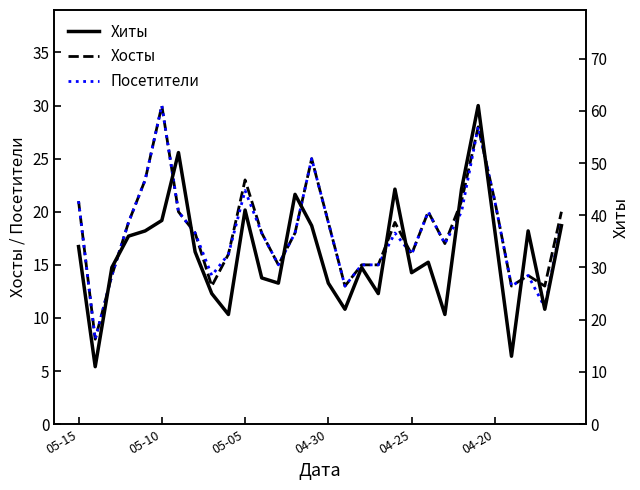

What value does the Хиты series have at 23, to the nearest 10?

40